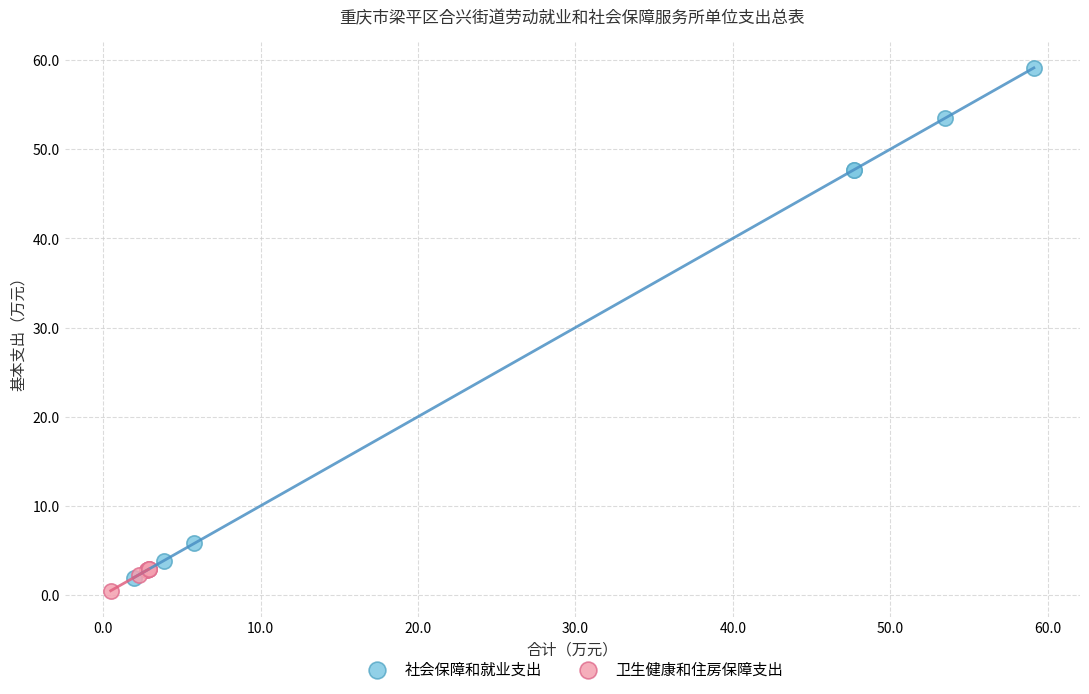

Which series contains the highest Y value?

社会保障和就业支出